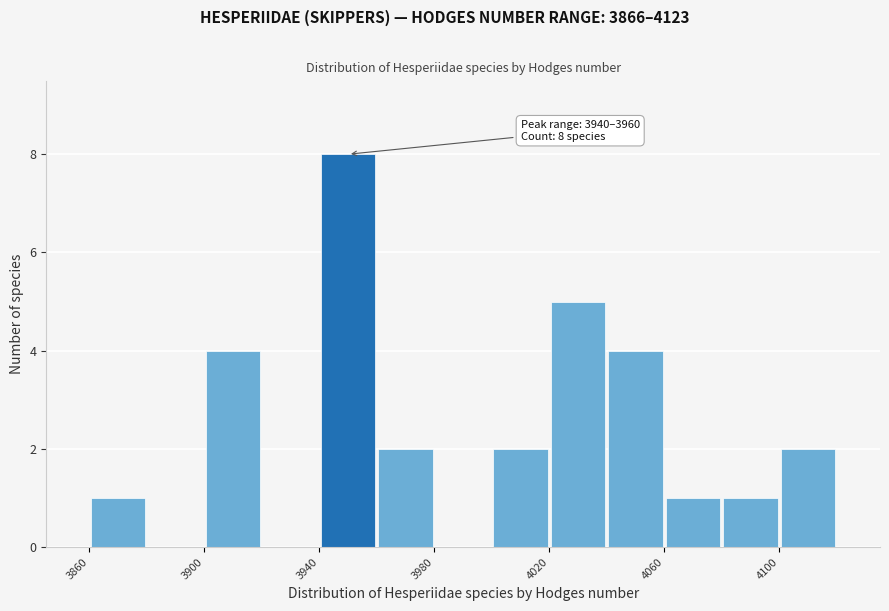

Which range on the x-axis has the tallest bar?

3940 to 3960